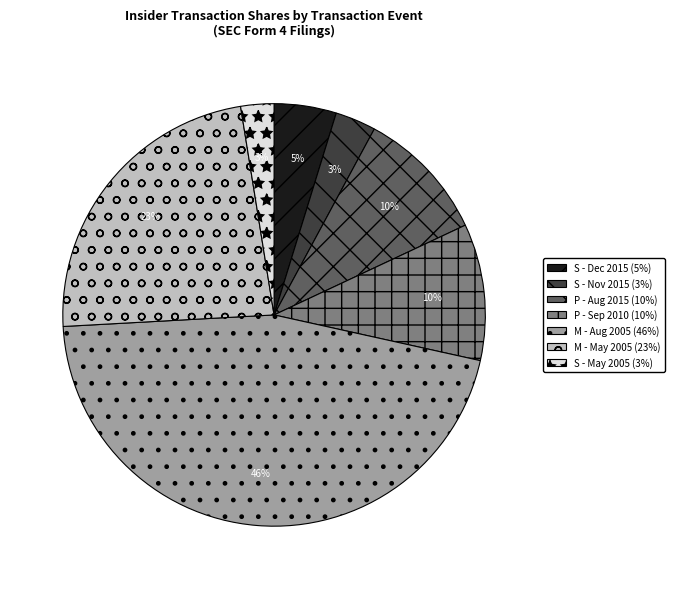

Count the number of slices in the pie.

7